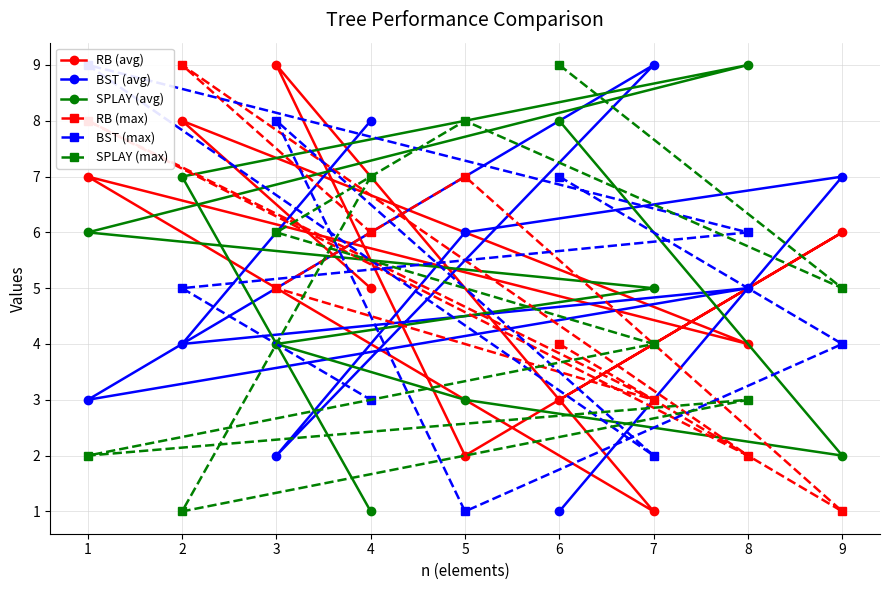

Is the value of RB (max) at 3 greater than the value of BST (avg) at 7?

No